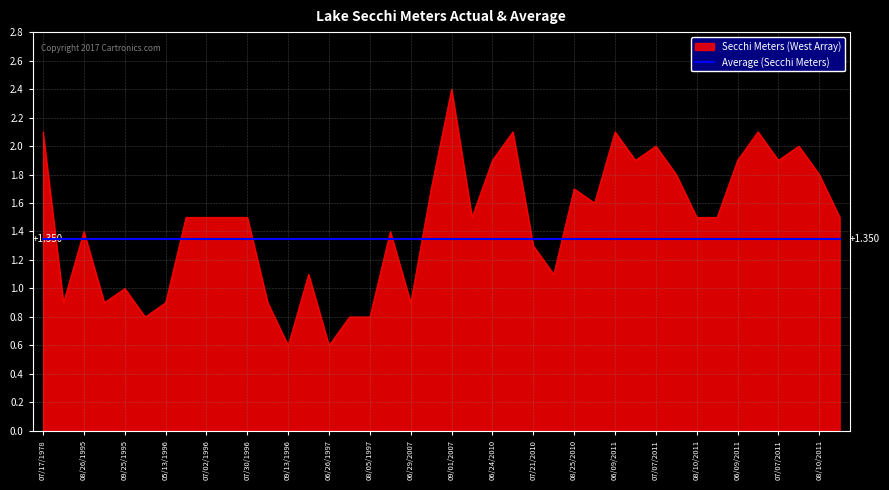

After their last crossing, which series has the higher values: Average (Secchi Meters) or Secchi Meters (West Array)?

Secchi Meters (West Array)